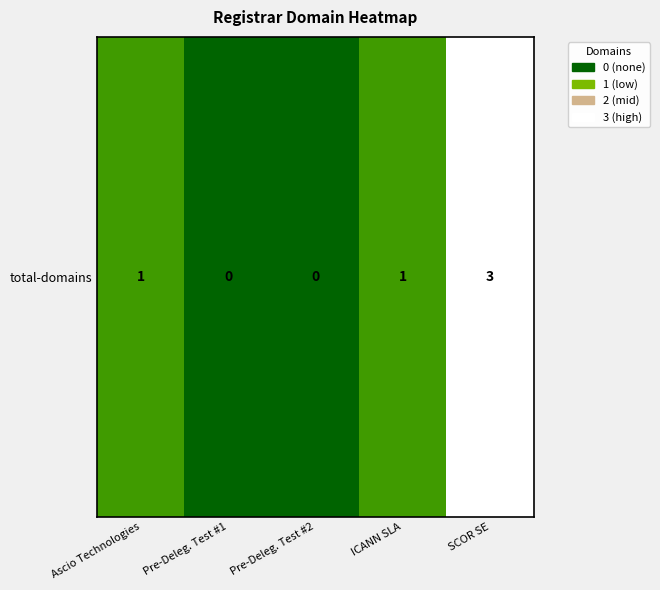

What is the approximate value at ICANN SLA?

1